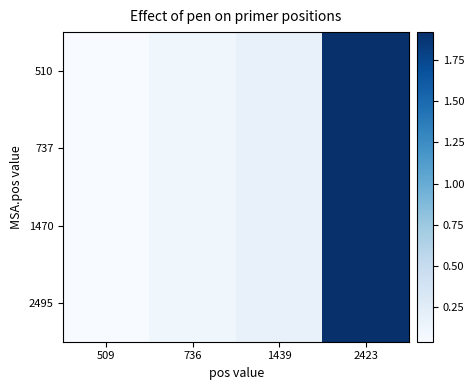

Rank the series at 1439 from highest to lowest value.

510, 737, 1470, 2495